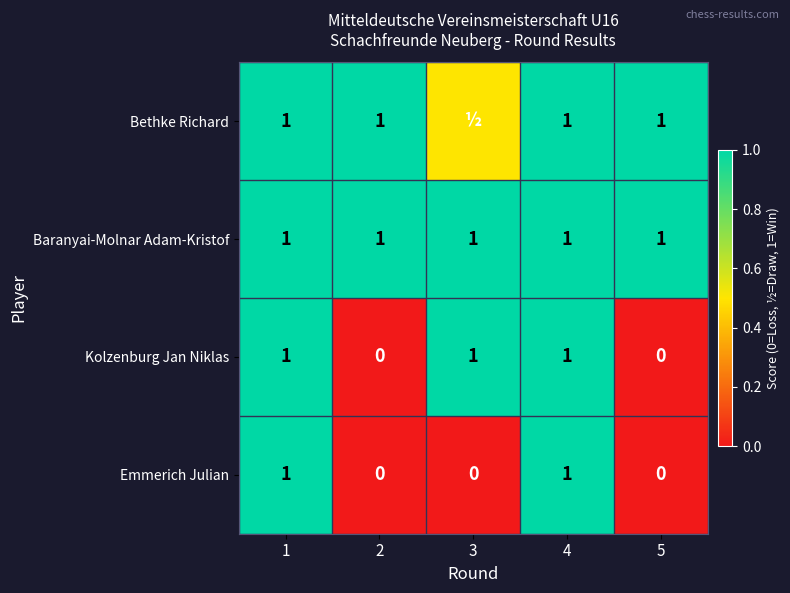

What is the sum of the Baranyai-Molnar Adam-Kristof values at 5 and 1?

2.0